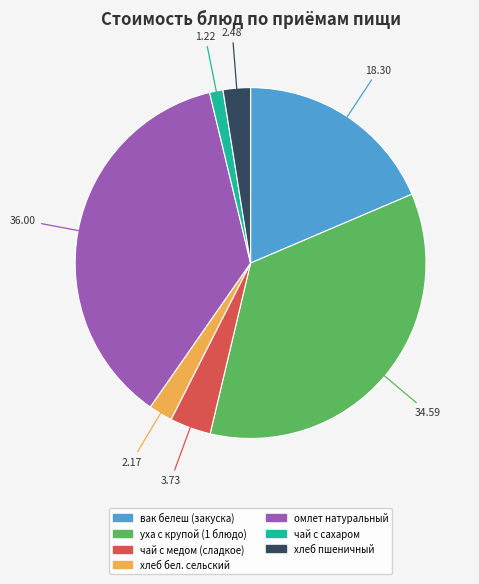

How many slices are in this pie chart?

7